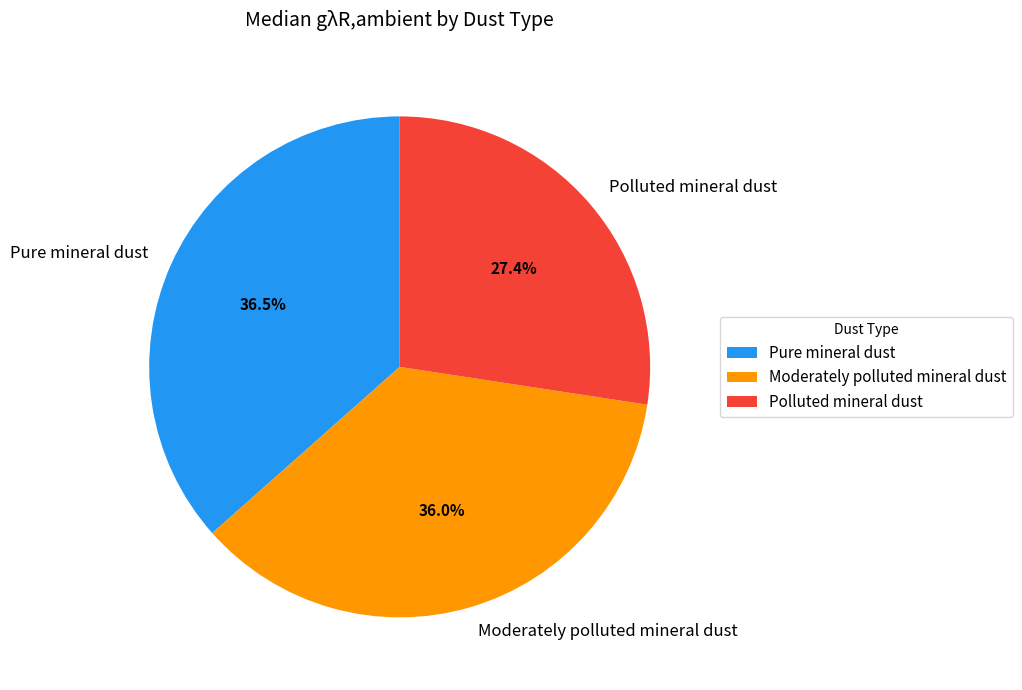

What is the total percentage of Polluted mineral dust and Pure mineral dust?

64.0%